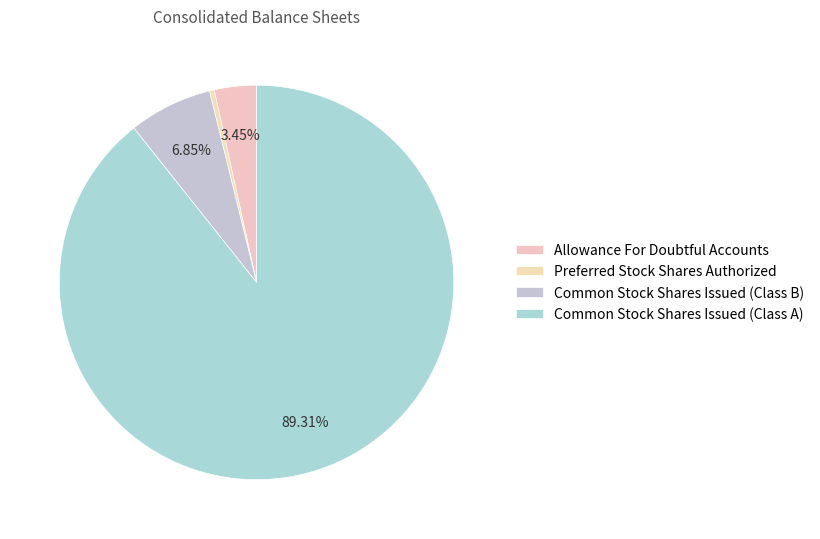

Is it true that Common Stock Shares Issued (Class A) is 89% of the pie?

True